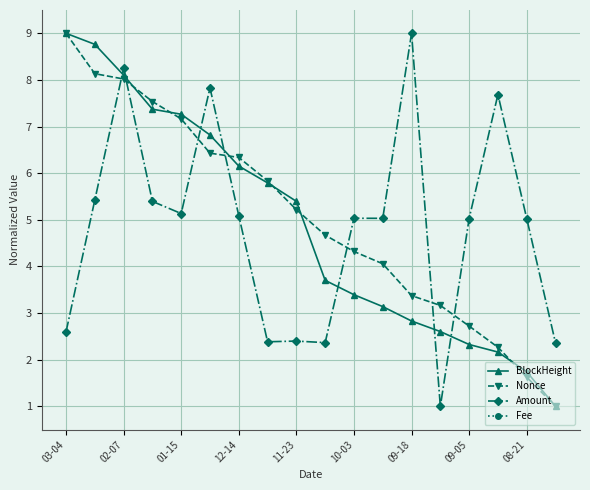

At which label does BlockHeight first exceed 5?

03-04